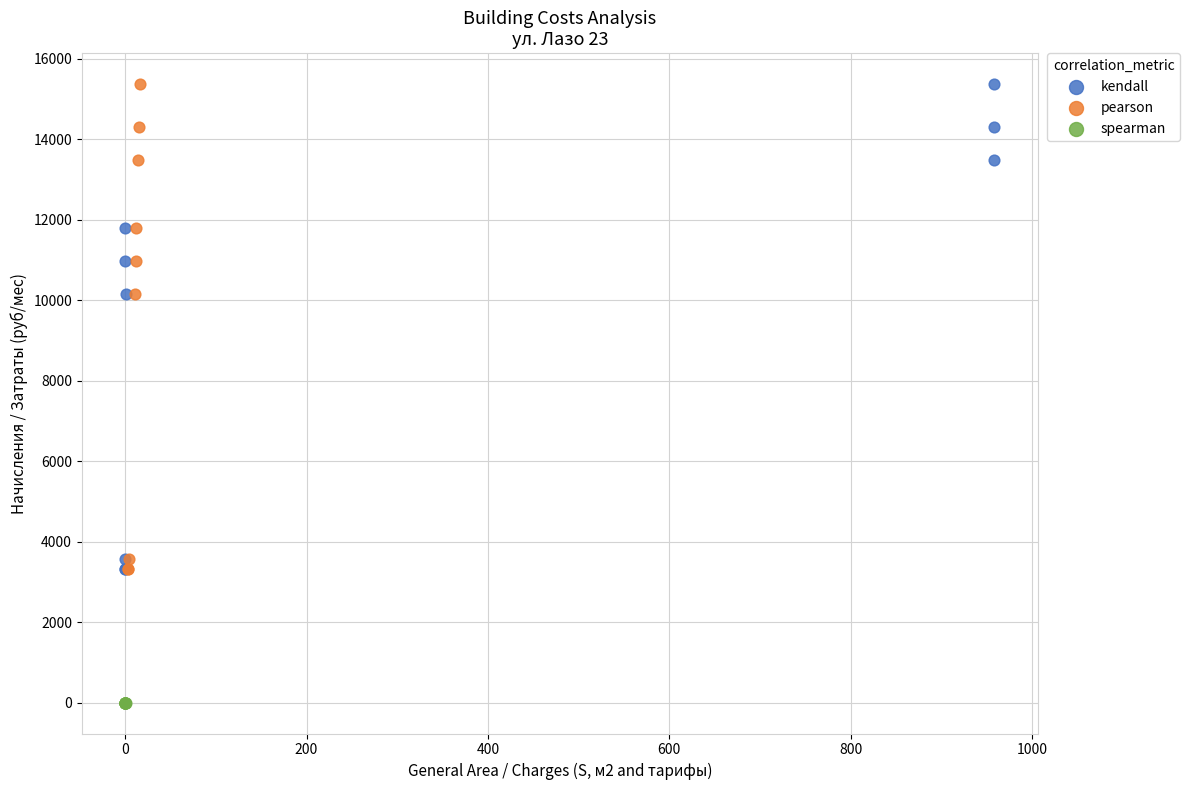

What are all the series names shown in the legend?

kendall, pearson, spearman